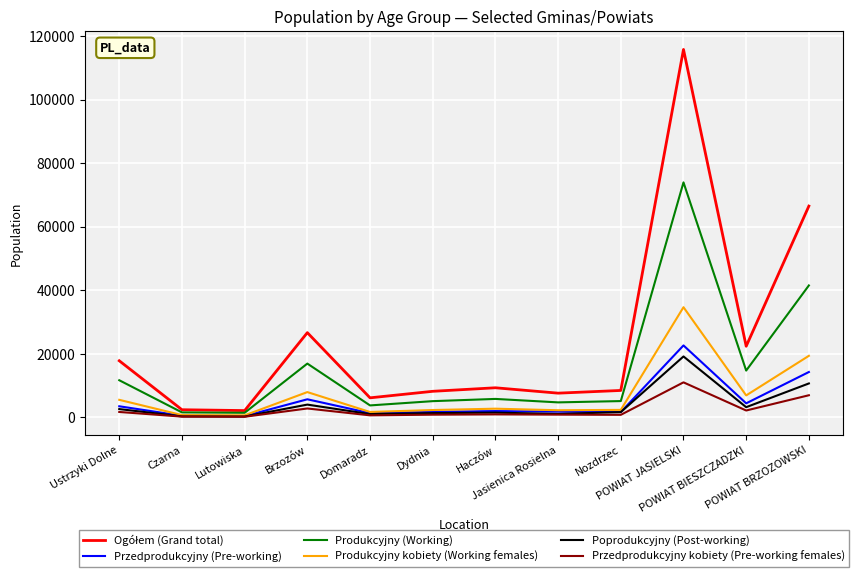

What is the greatest value displayed?

115789